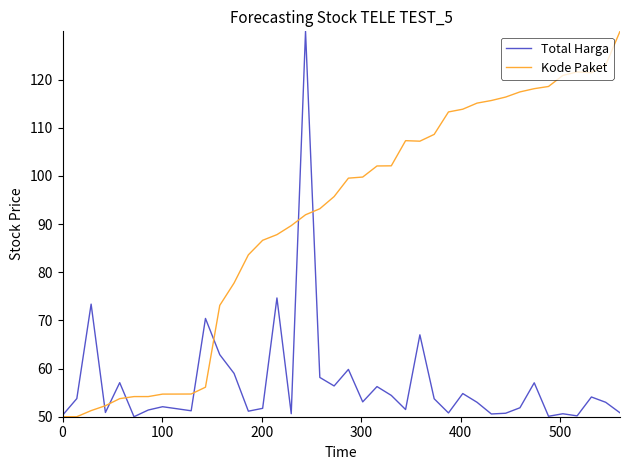

After their last crossing, which series has the higher values: Kode Paket or Total Harga?

Kode Paket